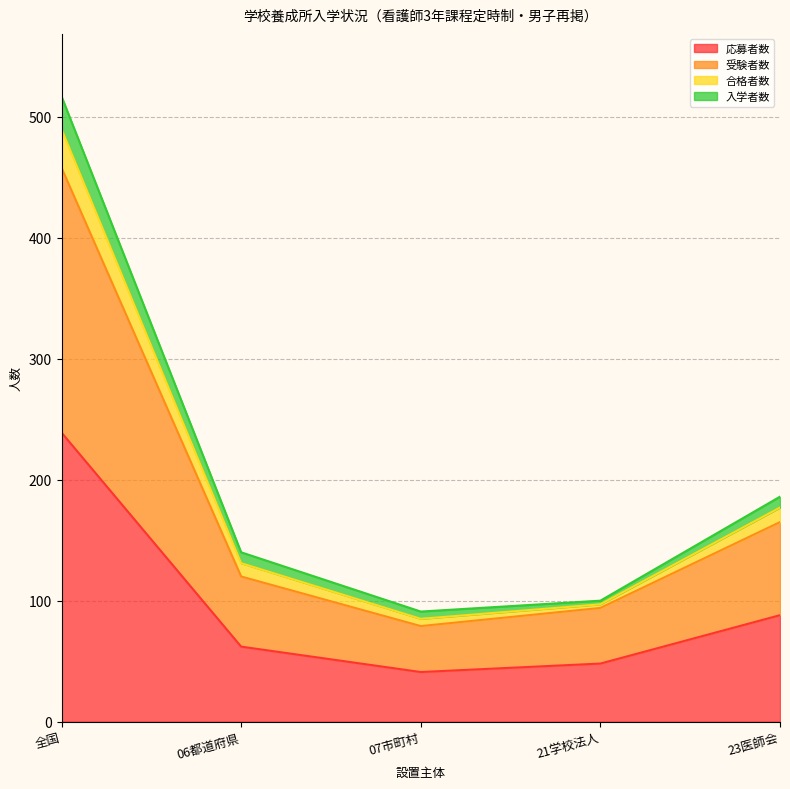

What is the minimum value for 応募者数?

41